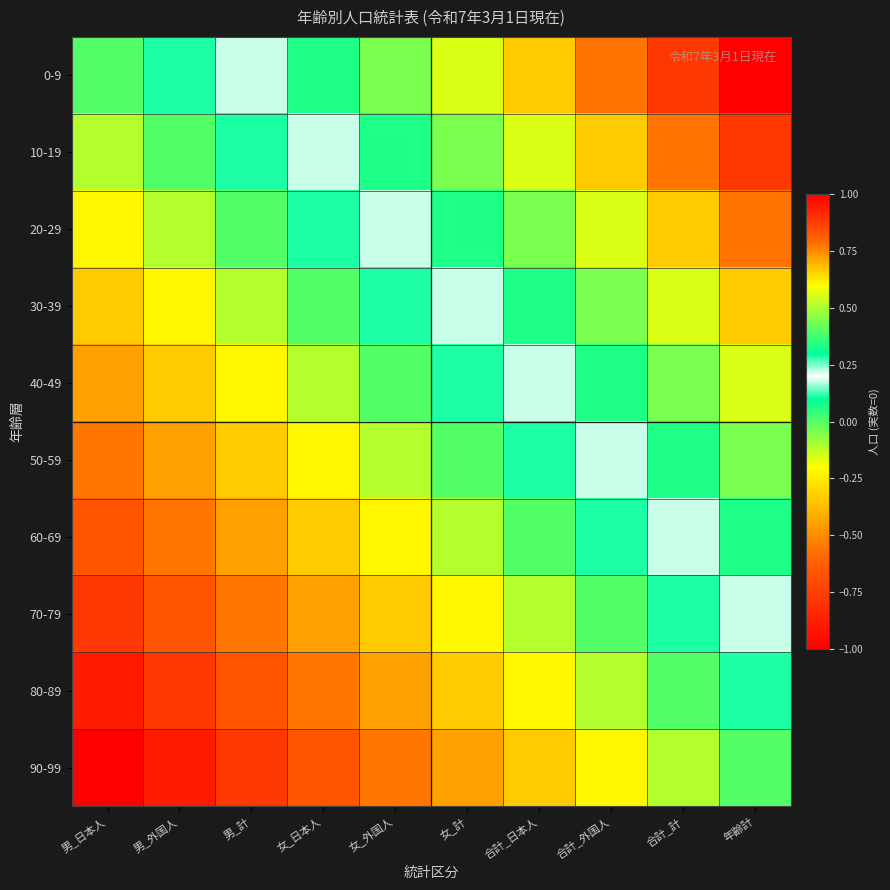

Count the number of categories in the chart.

10